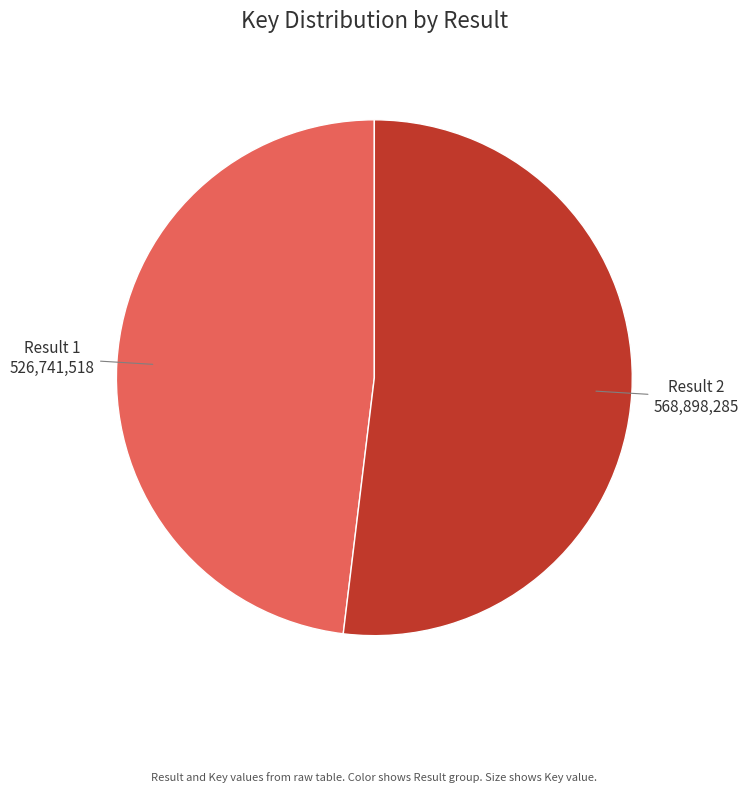

Does any single category account for the majority?

Yes